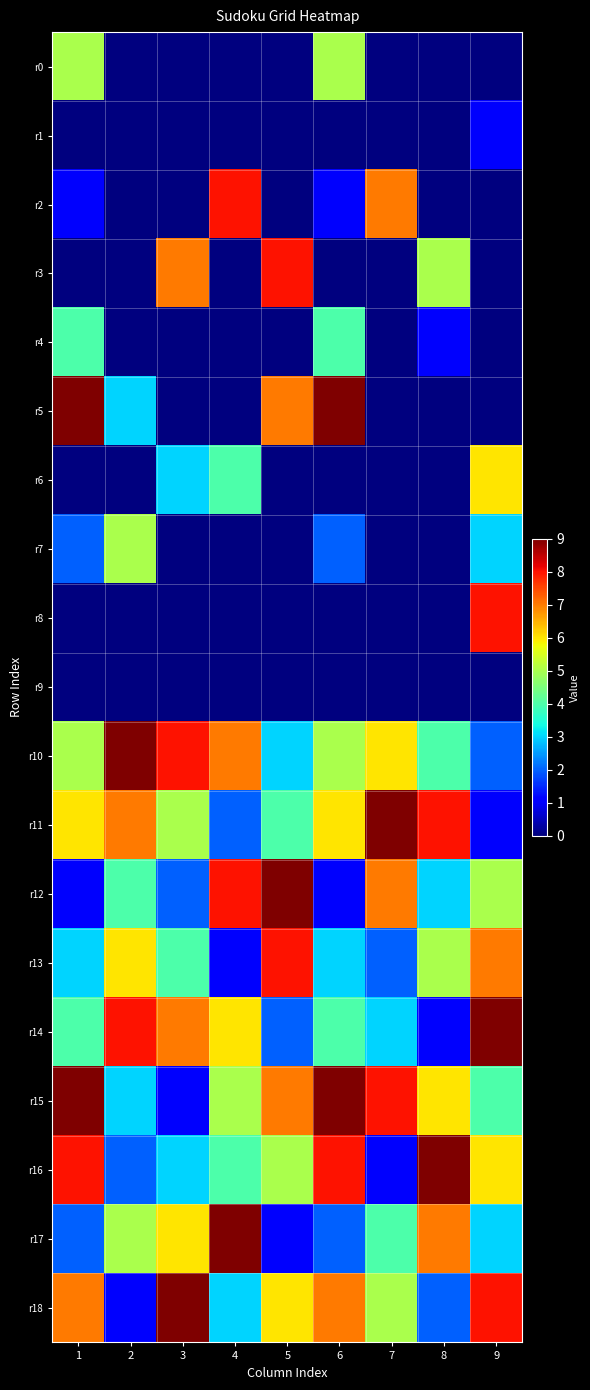

How many series are shown in this chart?

19